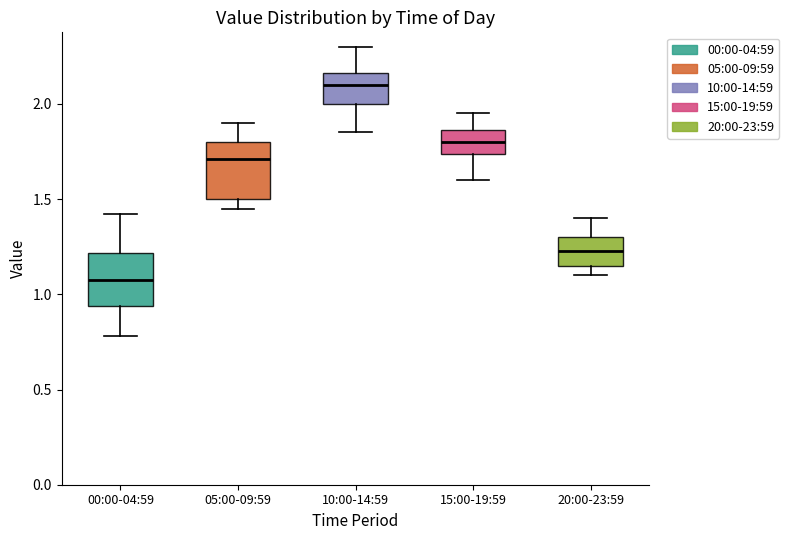

Reading left to right, read every box against the y-axis: the position of its median line, the range the box covers, and the ends of its whiskers. The values are not printed on the chart, so give them approximately, as read against the axis.

00:00-04:59: median 1.10, box 0.95 to 1.20, whiskers 0.80 to 1.40
05:00-09:59: median 1.70, box 1.50 to 1.80, whiskers 1.45 to 1.90
10:00-14:59: median 2.10, box 2.00 to 2.15, whiskers 1.85 to 2.30
15:00-19:59: median 1.80, box 1.75 to 1.85, whiskers 1.60 to 1.95
20:00-23:59: median 1.25, box 1.15 to 1.30, whiskers 1.10 to 1.40